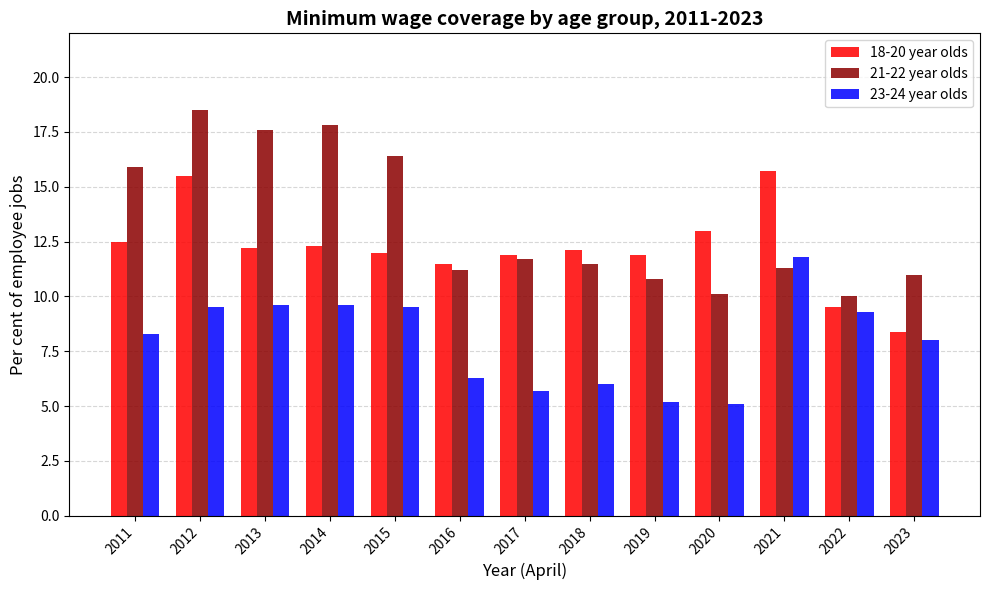

True or false: 21-22 year olds has a value of 11.7 at 2017.

True